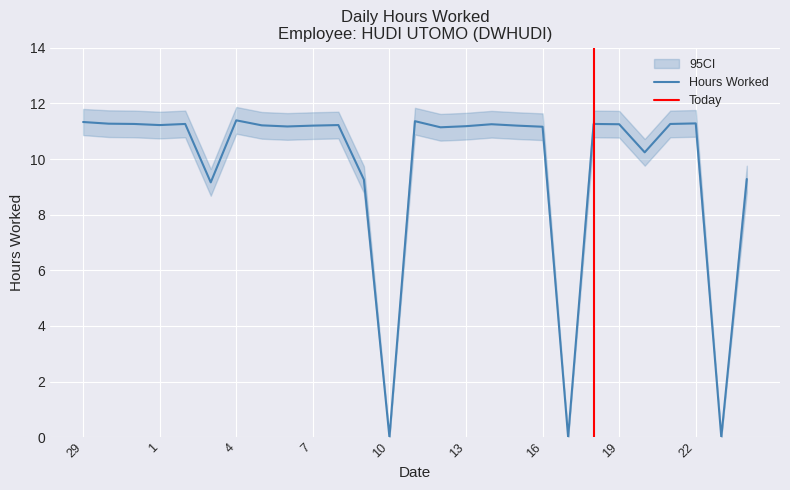

Reading left to right, what are all the values shown in this chart?

29=11.3	30=11.3	31=11.3	1=11.2	2=11.3	3=9.2	4=11.4	5=11.2	6=11.2	7=11.2	8=11.2	9=9.3	10=0.0	11=11.4	12=11.1	13=11.2	14=11.2	15=11.2	16=11.2	17=0.0	18=11.3	19=11.2	20=10.2	21=11.3	22=11.3	23=0.0	24=9.3